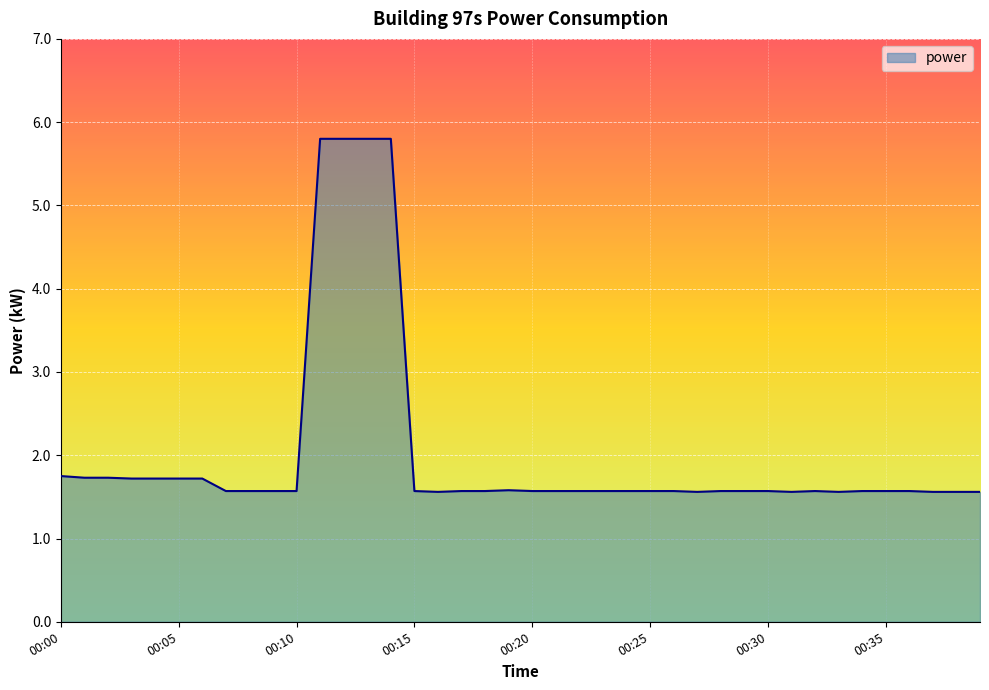

What is the greatest value displayed?

5.8